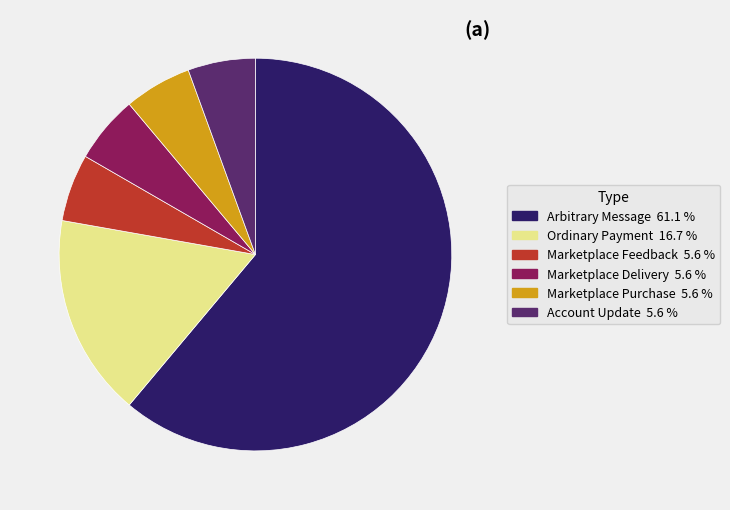

Is the sum of Arbitrary Message and Marketplace Purchase greater than half?

Yes